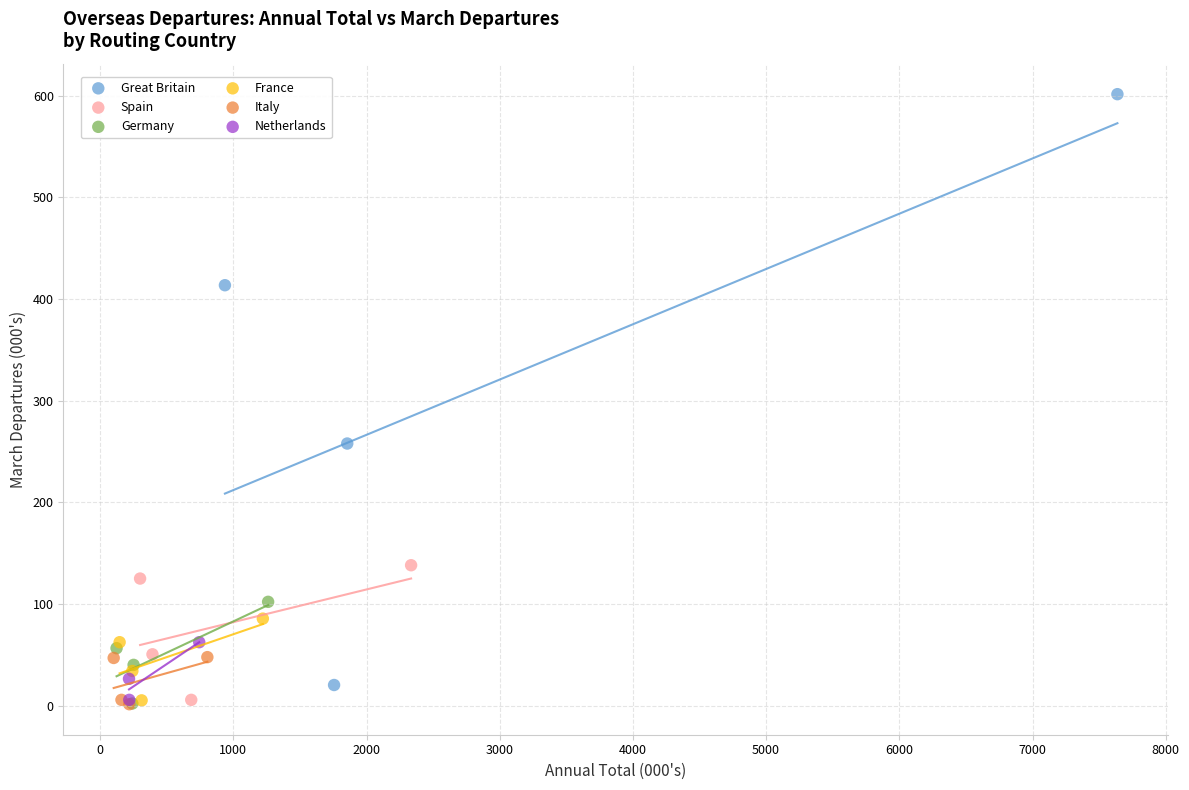

Which series contains the highest Y value?

Great Britain